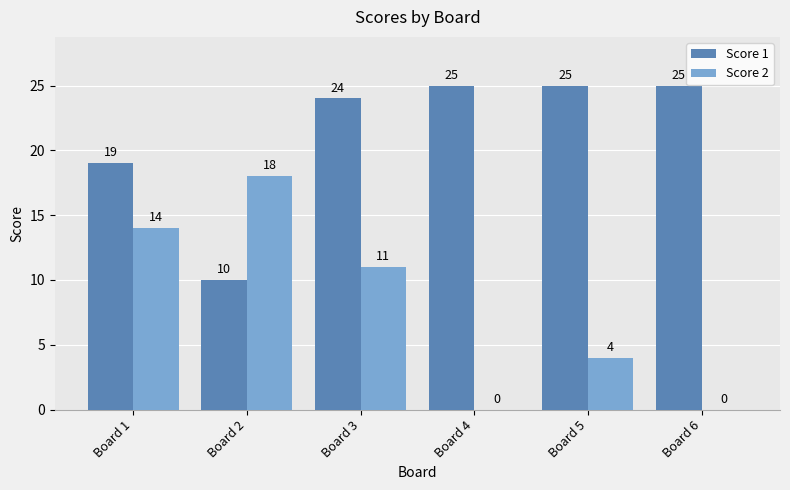

At which label is Score 1 closest to 17?

Board 1